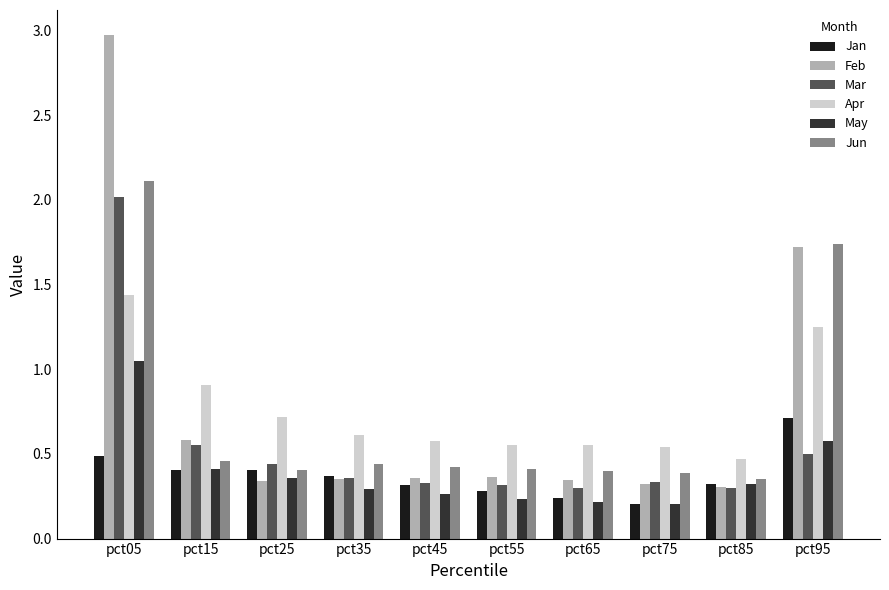

What is the total value across all series at pct15?

3.3